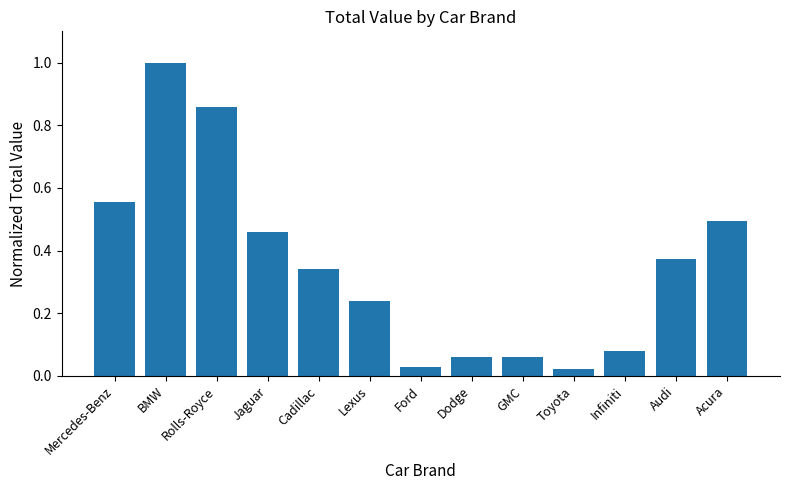

Between Dodge and Ford, which is larger?

Dodge